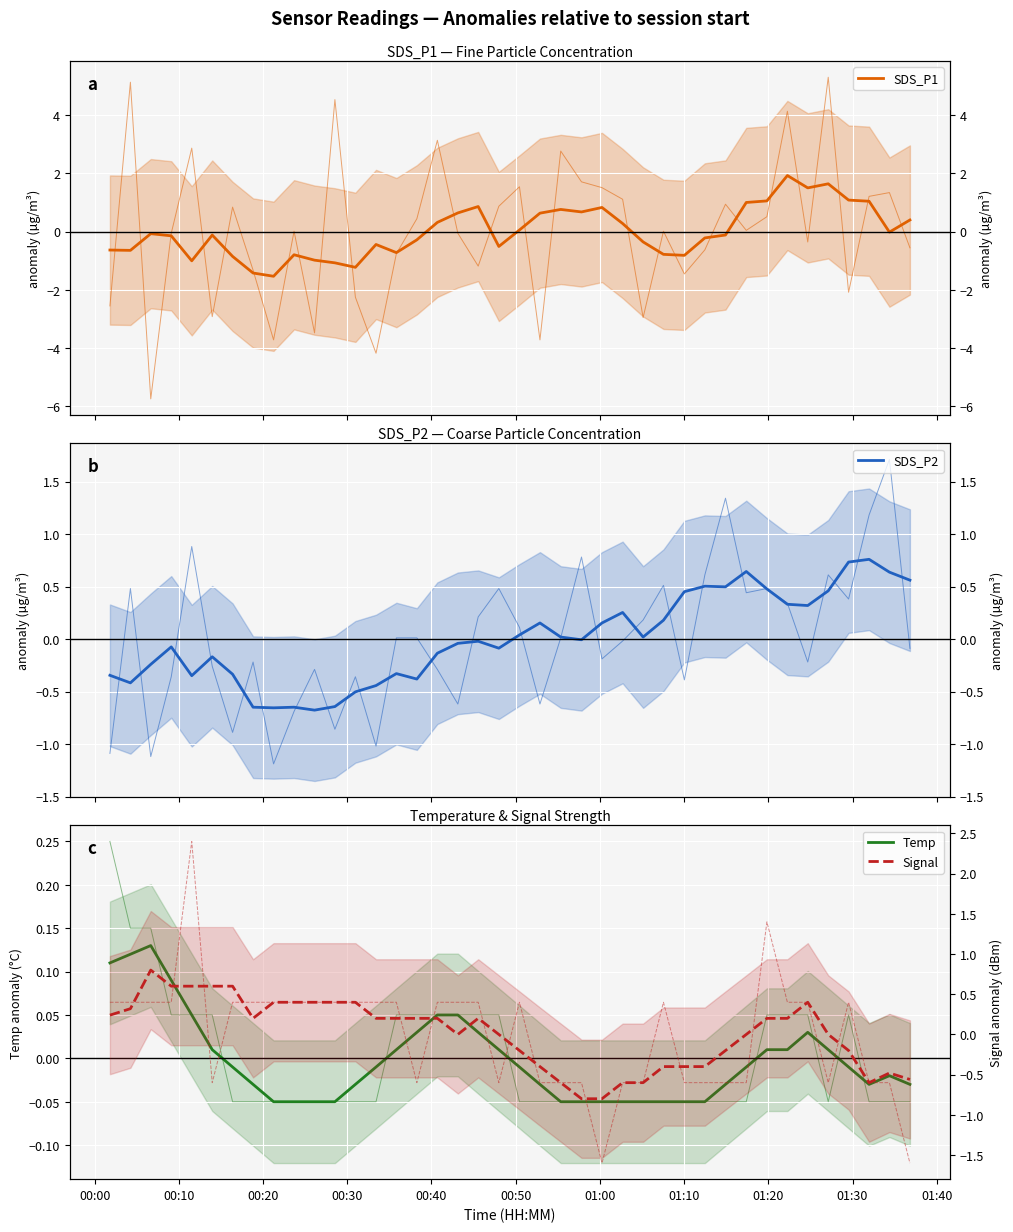

True or false: Temp has more than 1 interior local peaks.

True